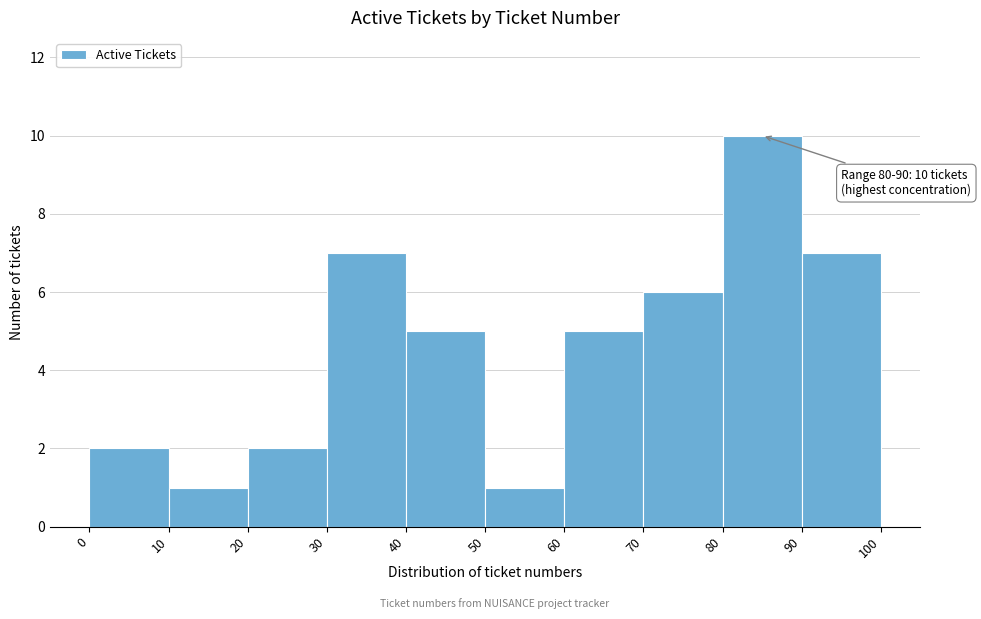

Over which range of the x-axis is the bar tallest?

80 to 90